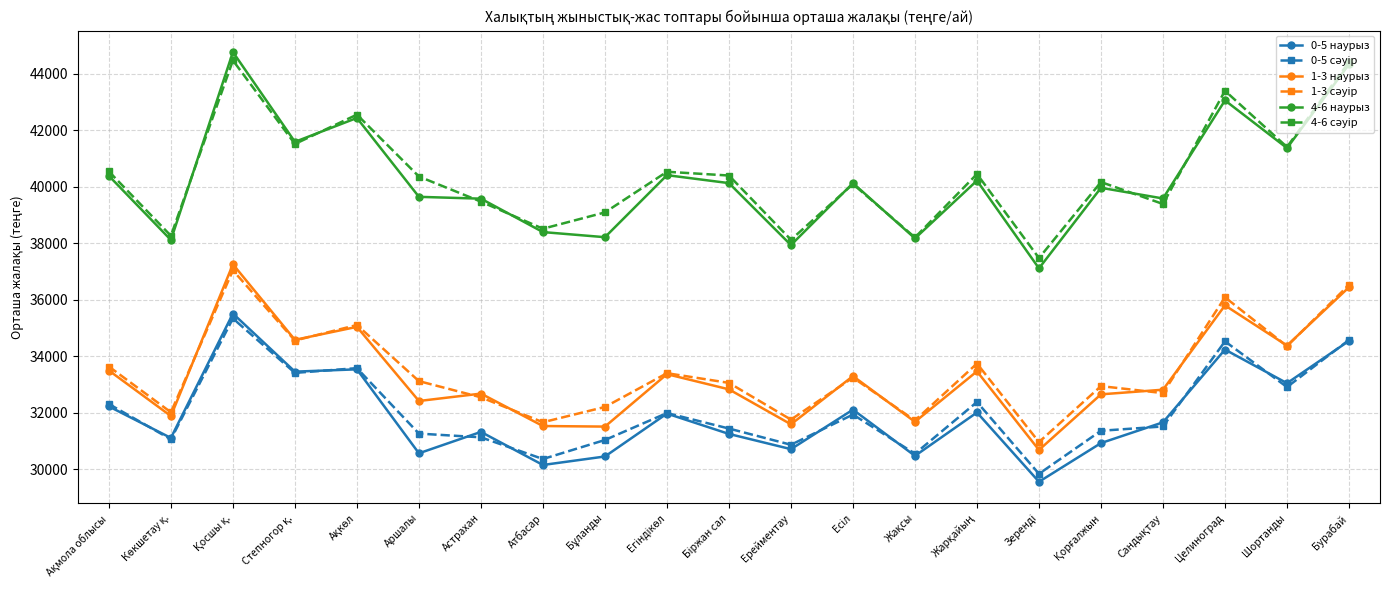

The 0-5 наурыз series shows 30558 at Аршалы. True or false?

True